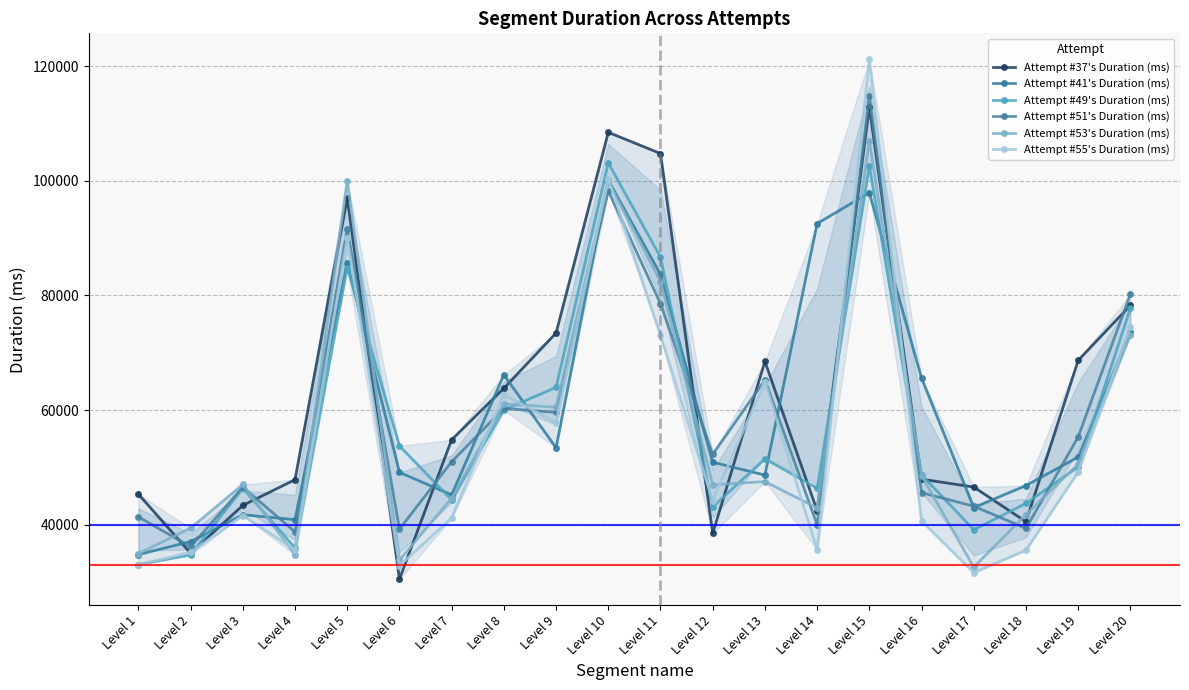

True or false: Attempt #51's Duration (ms) and Attempt #49's Duration (ms) intersect in this chart.

True